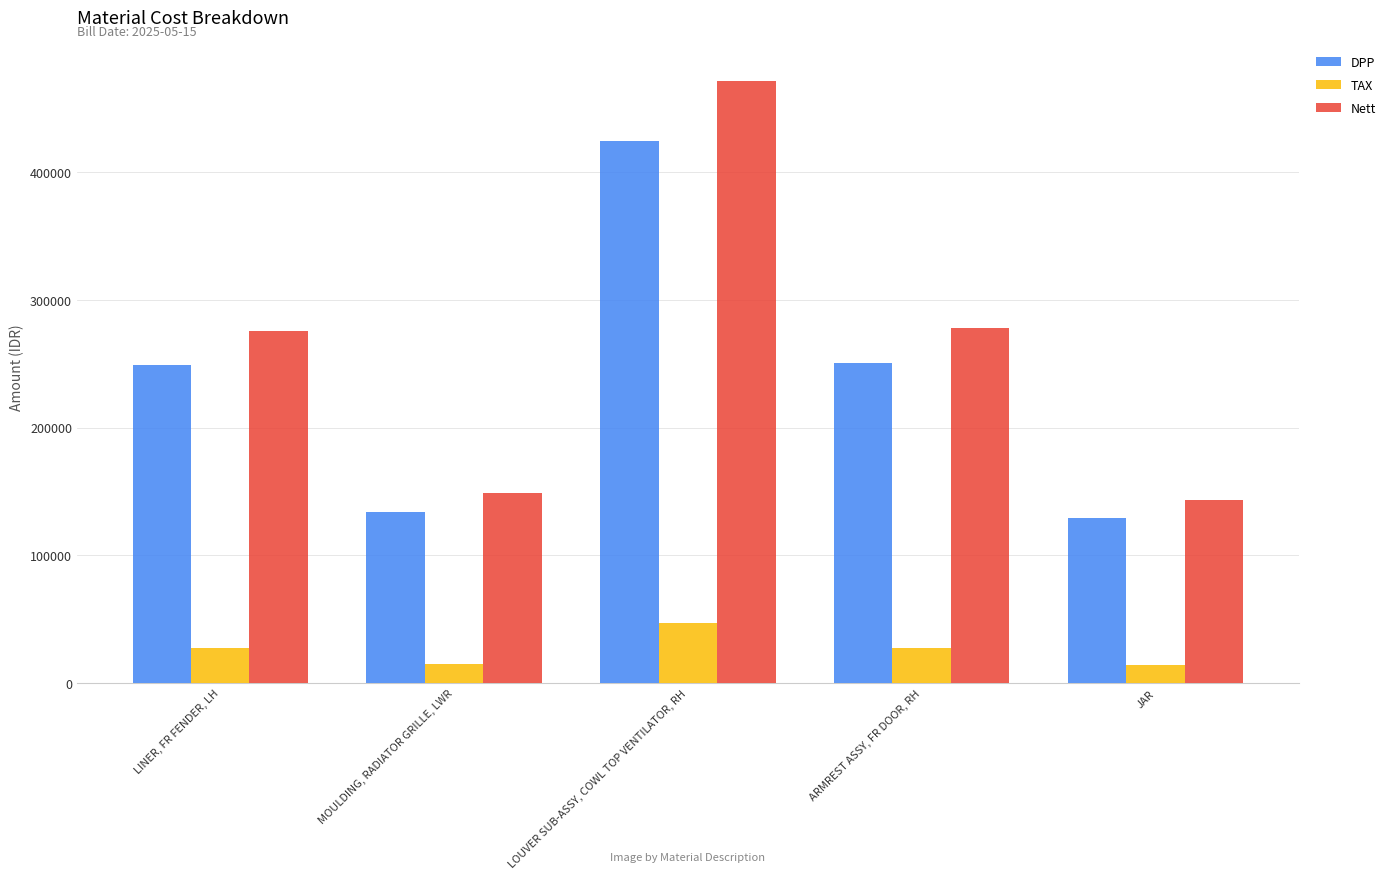

Rank the series at LOUVER SUB-ASSY, COWL TOP VENTILATOR, RH from highest to lowest value.

Nett, DPP, TAX